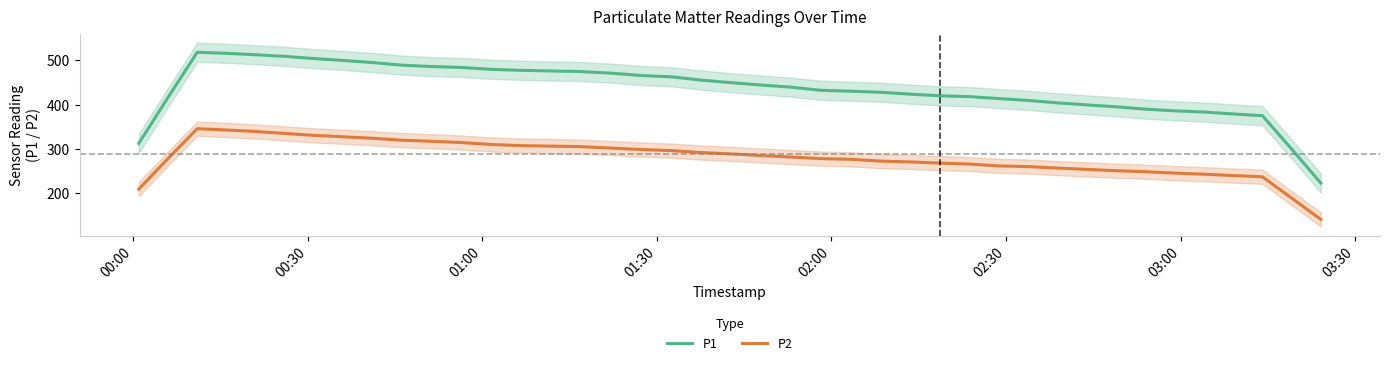

What is the lowest value of the P1 series?

222.5